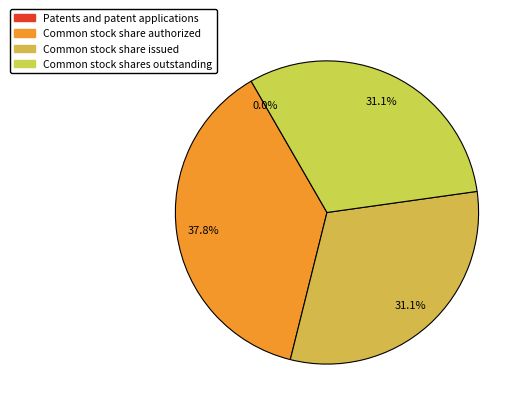

True or false: Common stock shares outstanding accounts for 31% of the total.

True